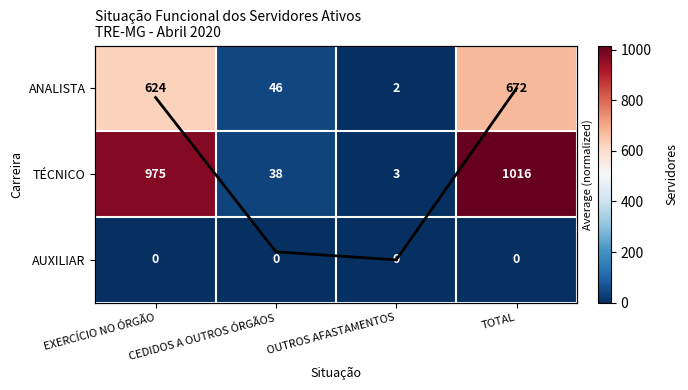

At which label does ANALISTA reach its minimum?

OUTROS AFASTAMENTOS